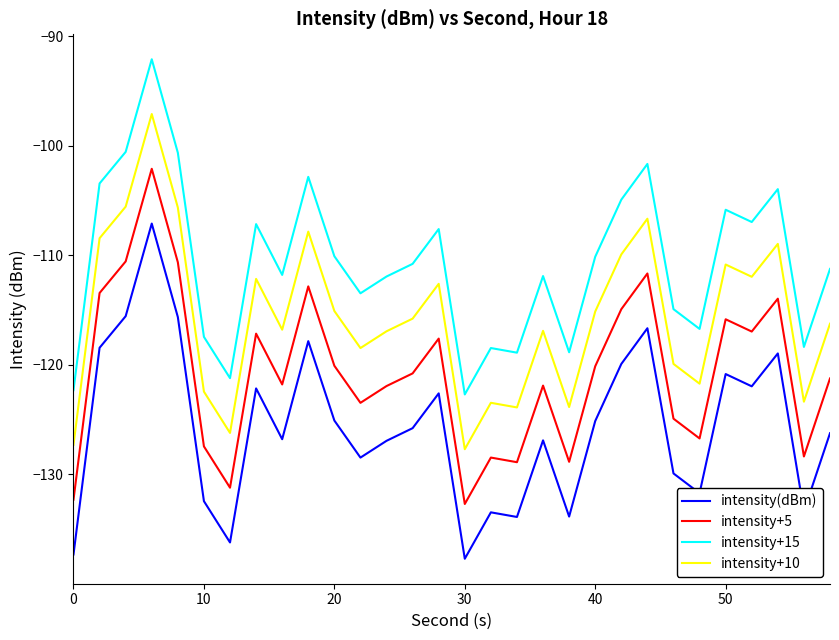

Which series has the largest total across all categories?

intensity+15